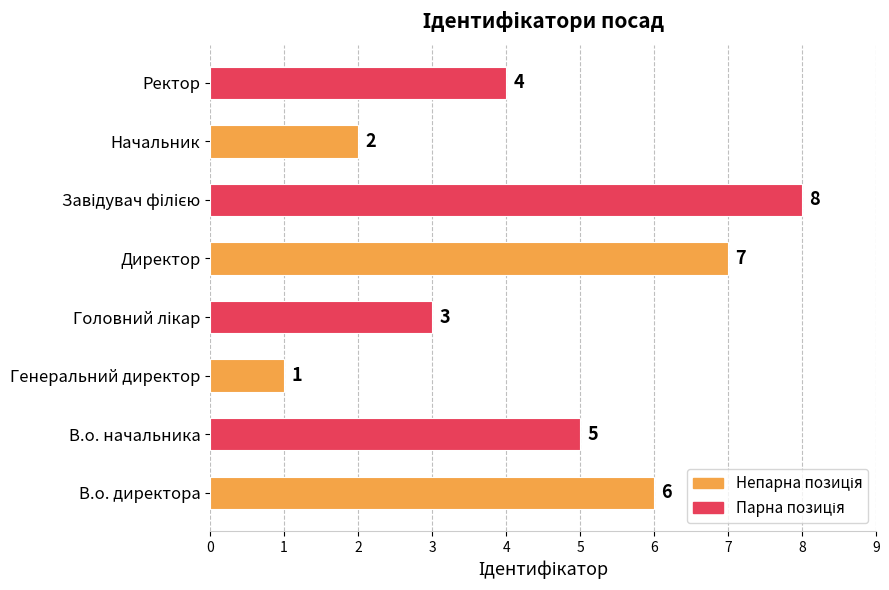

Count the number of categories in the chart.

8